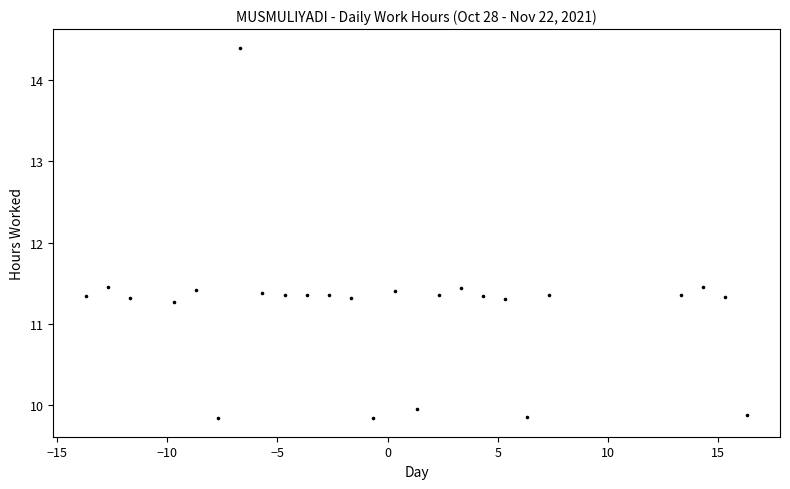

What is the range of X values (max minus min)?

30.0